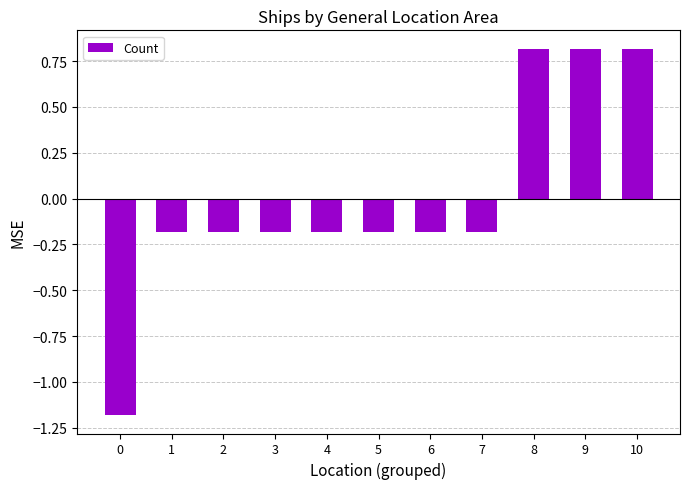

What is the change in value from 7 to 8?

+1.0